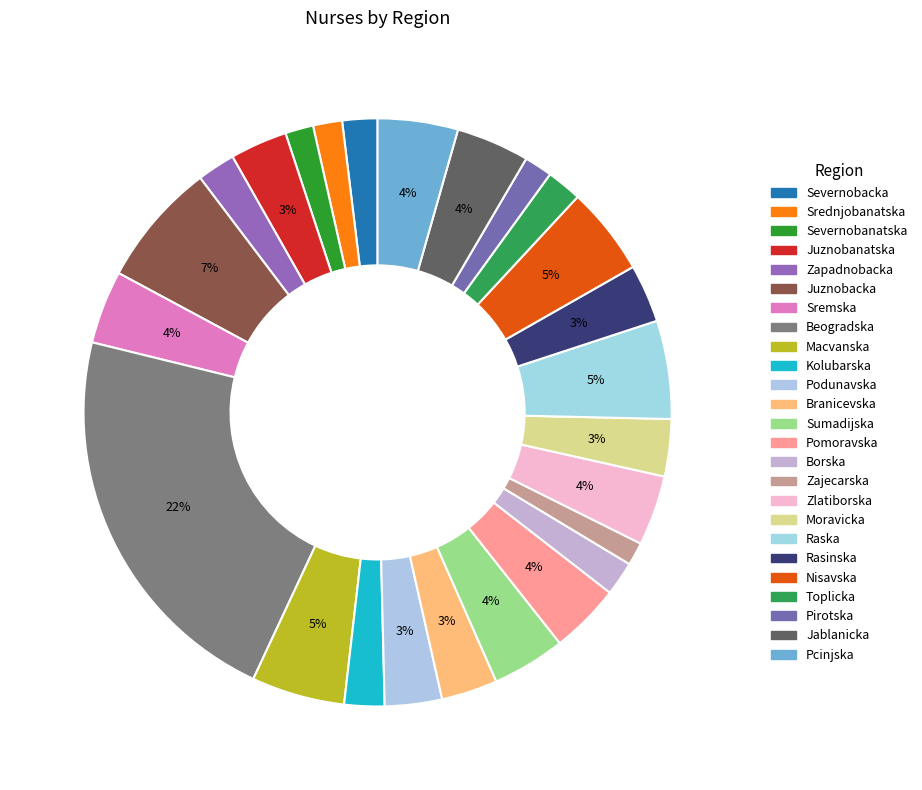

To the nearest percent, what portion does Kolubarska represent?

2%